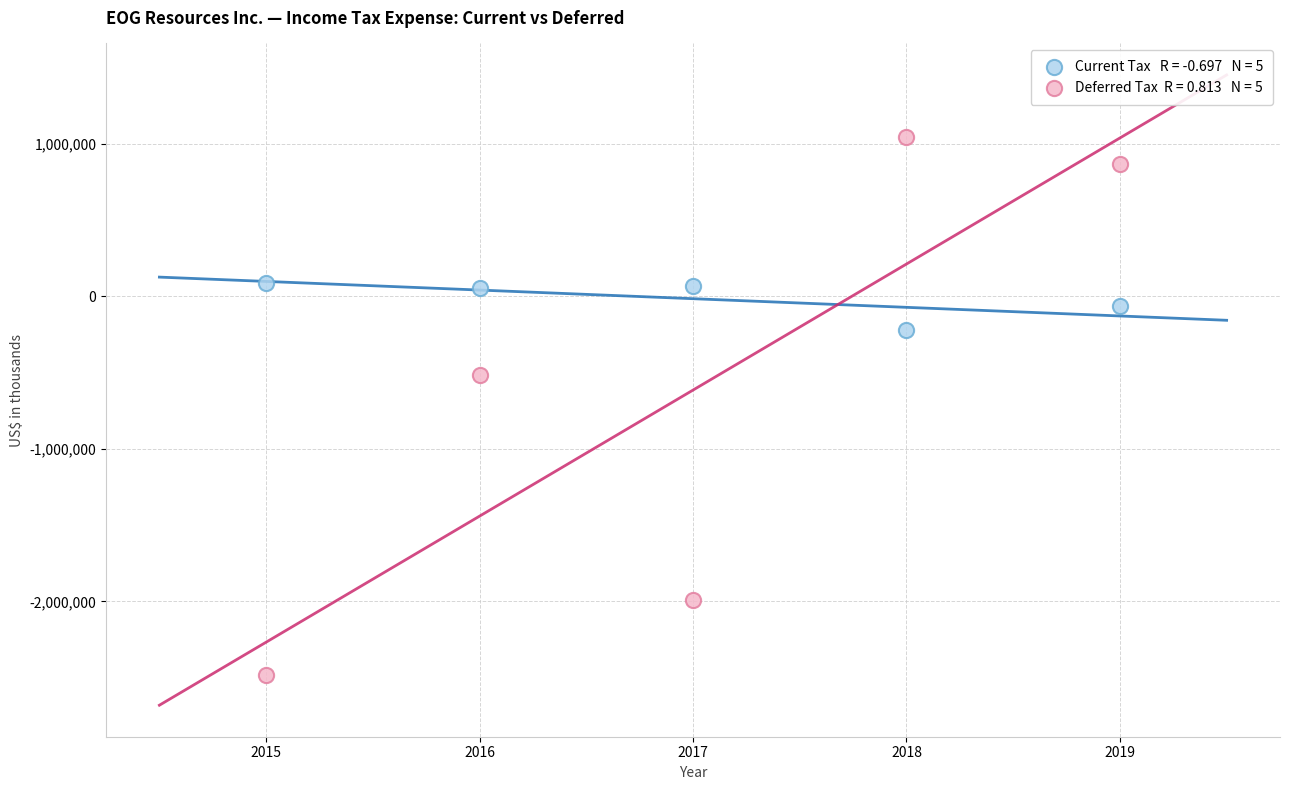

Across all data points, what is the average X value?

2017